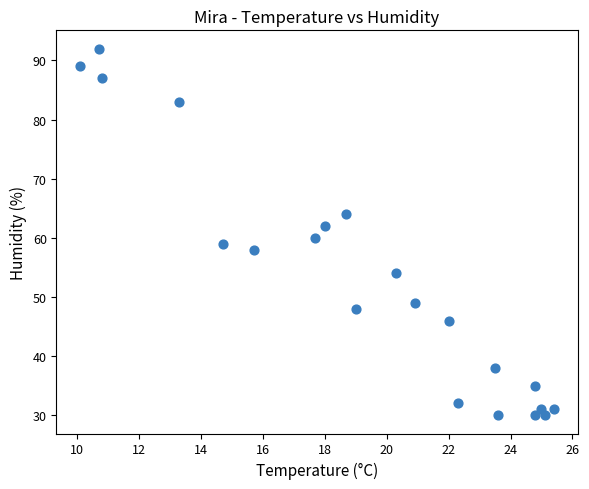

What is the range of Y values (max minus min)?

62